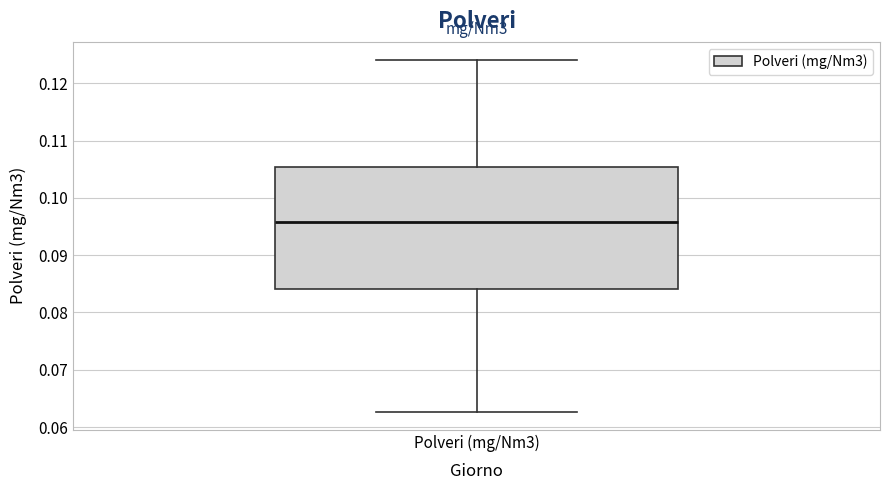

Where does the lower whisker of the box for Polveri (mg/Nm3) end on the y-axis? The values are not printed on the chart, so give them approximately, as read against the axis.

0.063